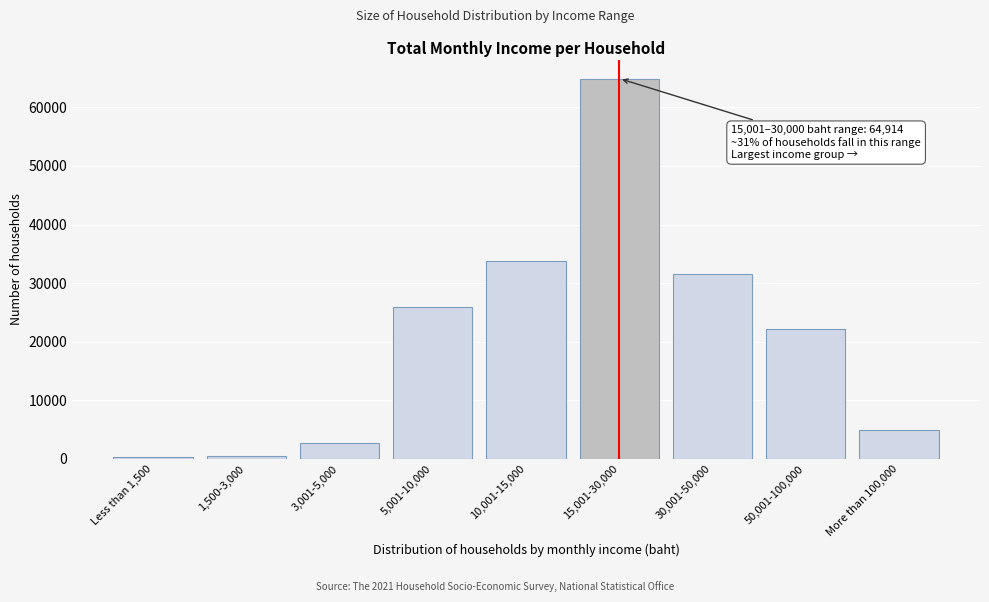

The chart shows a value of 45863 at 5,001-10,000. True or false?

False